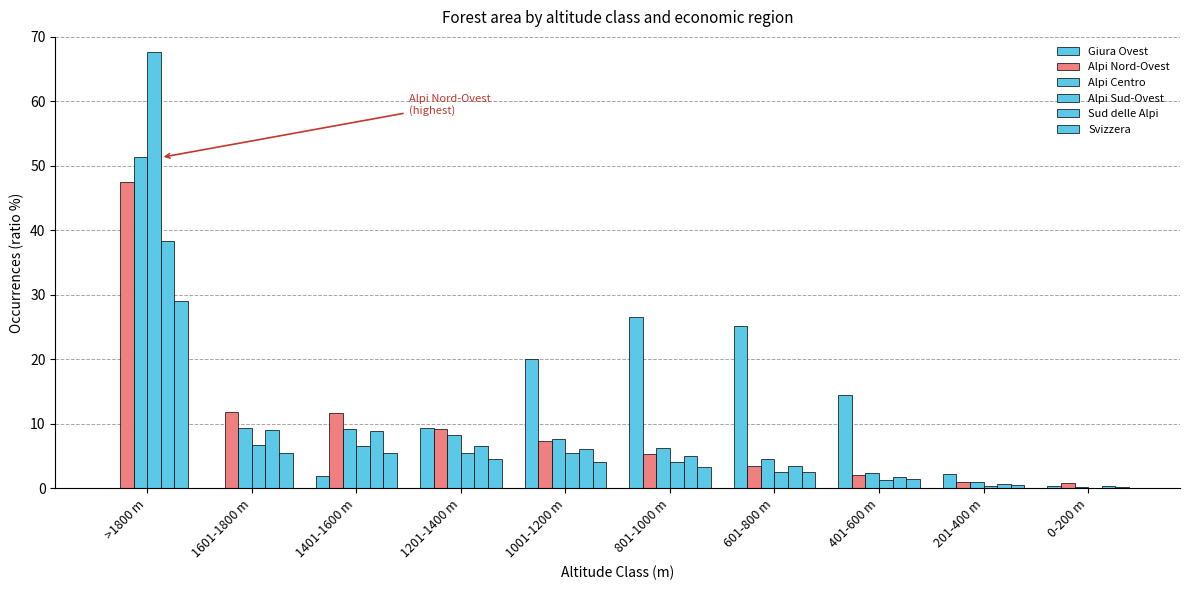

The value of Giura Ovest at 601-800 m is 16.2. True or false?

False